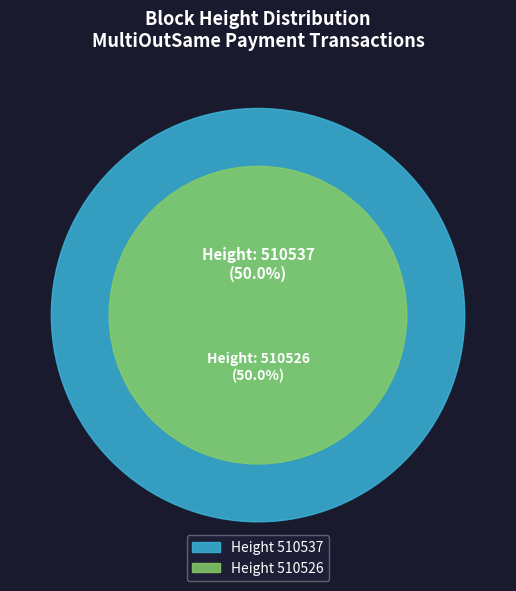

Approximately how many times larger is the value at 510526 compared to 510537?

1.0